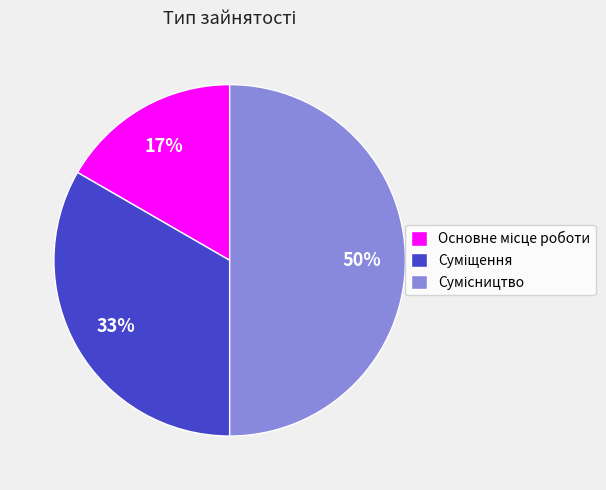

To the nearest percent, what is the difference between the largest and smallest slice percentages?

33%